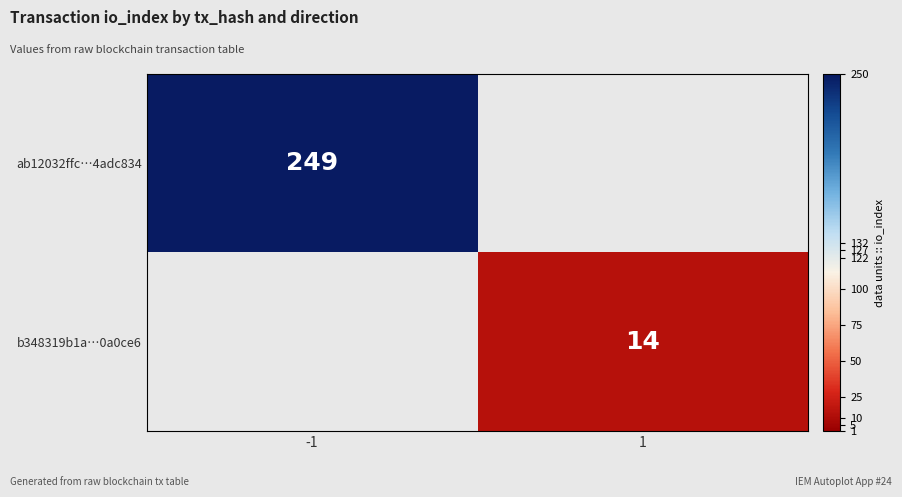

The value of b348319b1a…0a0ce6 at 1 is 14. True or false?

True